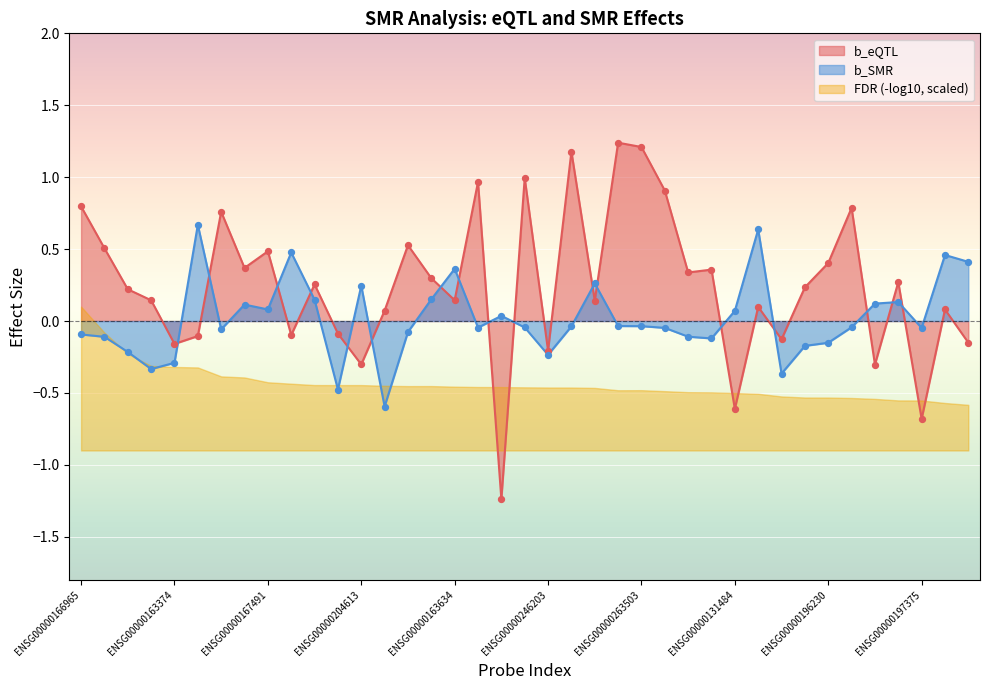

Which series has the widest spread of Y values?

b_eQTL